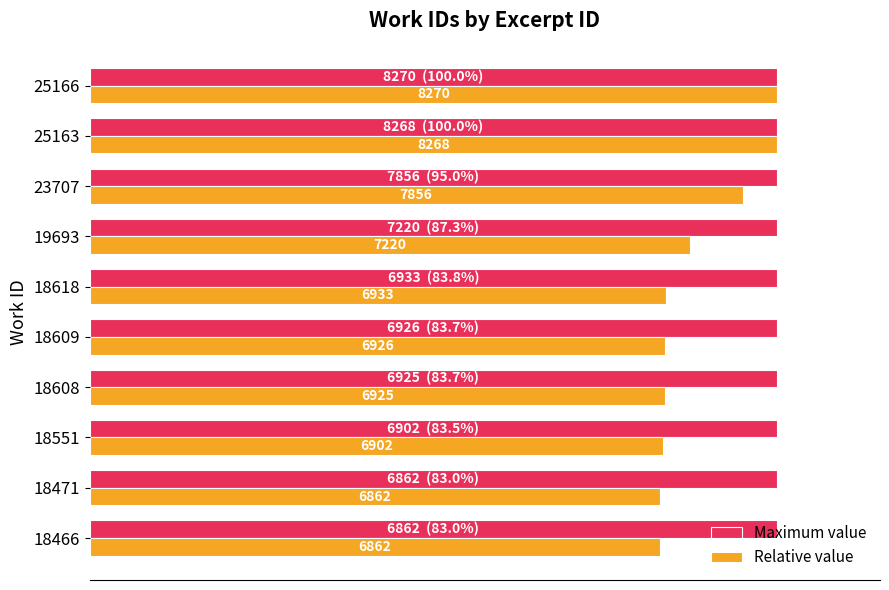

What are all the series names shown in the legend?

Maximum value, Relative value